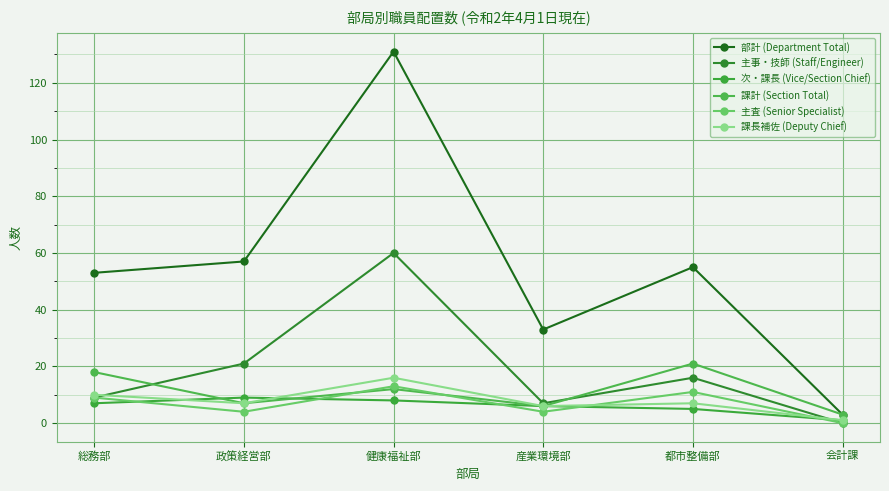

How many values in the 次・課長 (Vice/Section Chief) series are below 7?

3